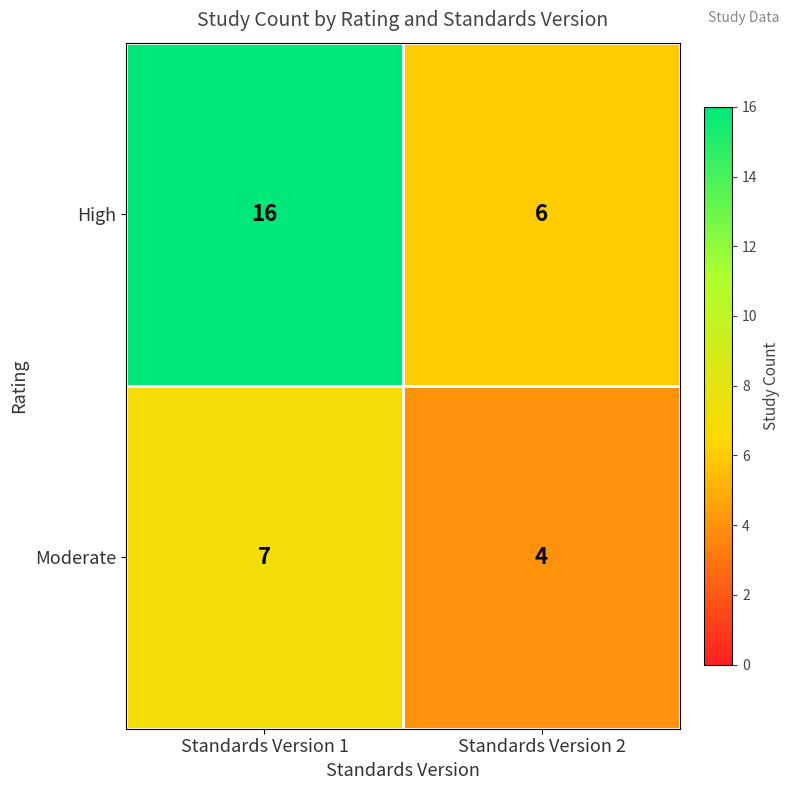

Rank the series by their average value, from lowest to highest.

Moderate, High